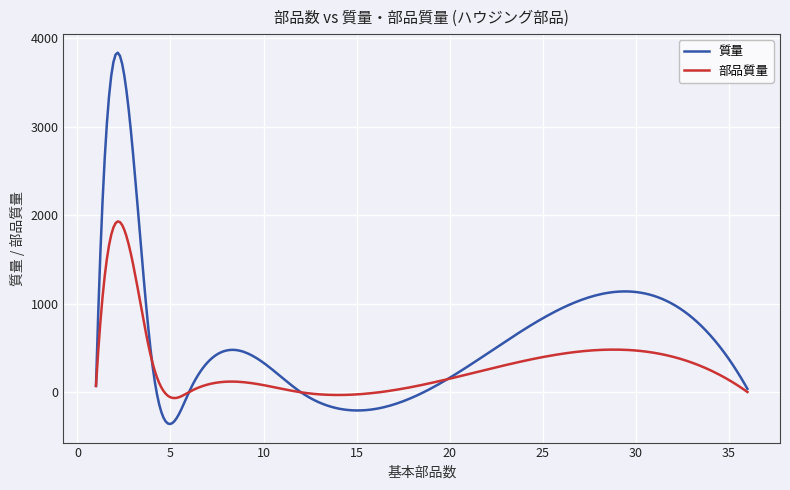

List the series in order of their peak value, highest first.

質量, 部品質量